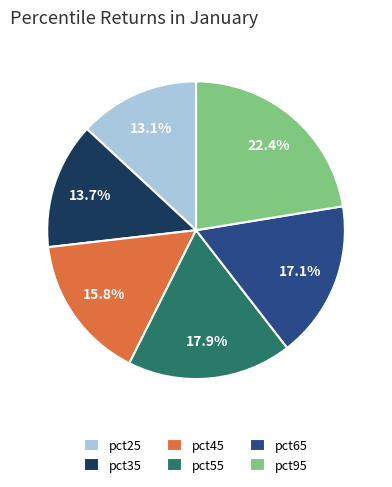

What percentage is NOT represented by pct45?

84.2%